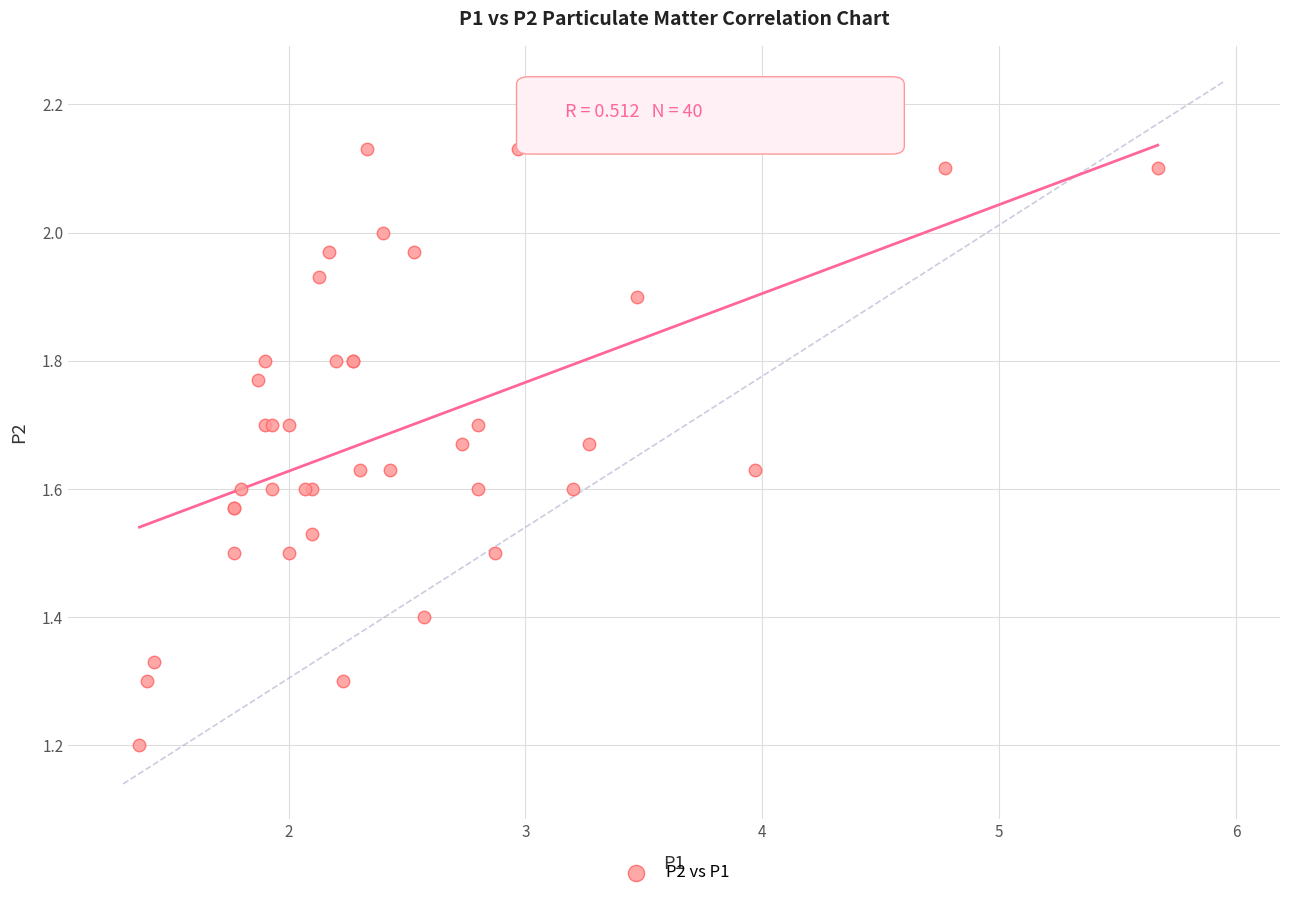

What Y value in the scatter plot is closest to 1?

1.2